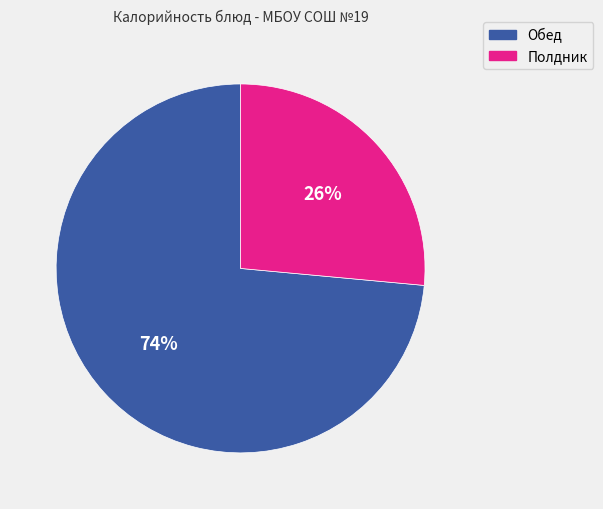

True or false: Полдник accounts for 14% of the total.

False